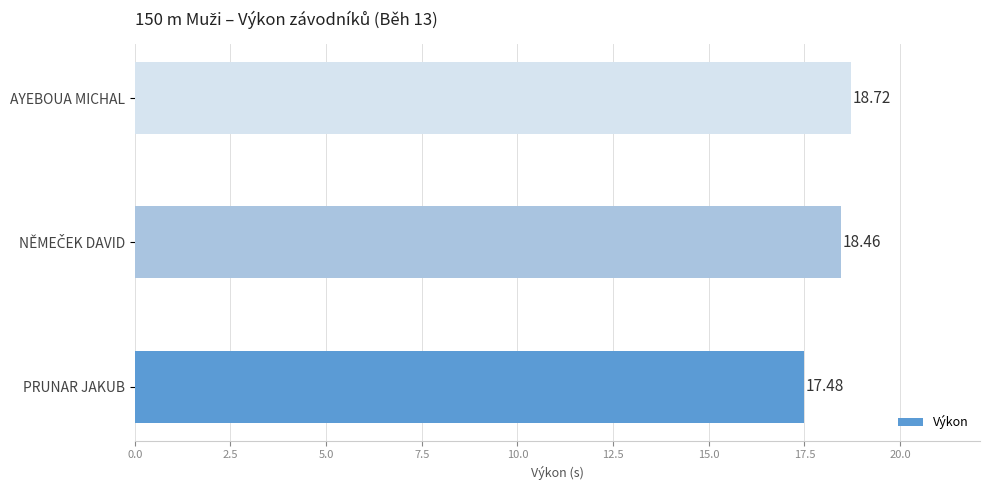

What is the difference between the maximum and minimum values?

1.2